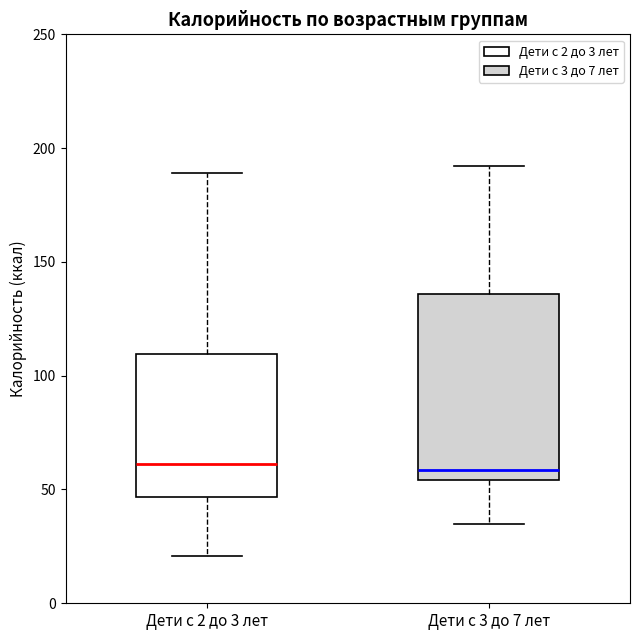

Where does the upper whisker of the box for Дети с 2 до 3 лет end on the y-axis? The values are not printed on the chart, so give them approximately, as read against the axis.

190